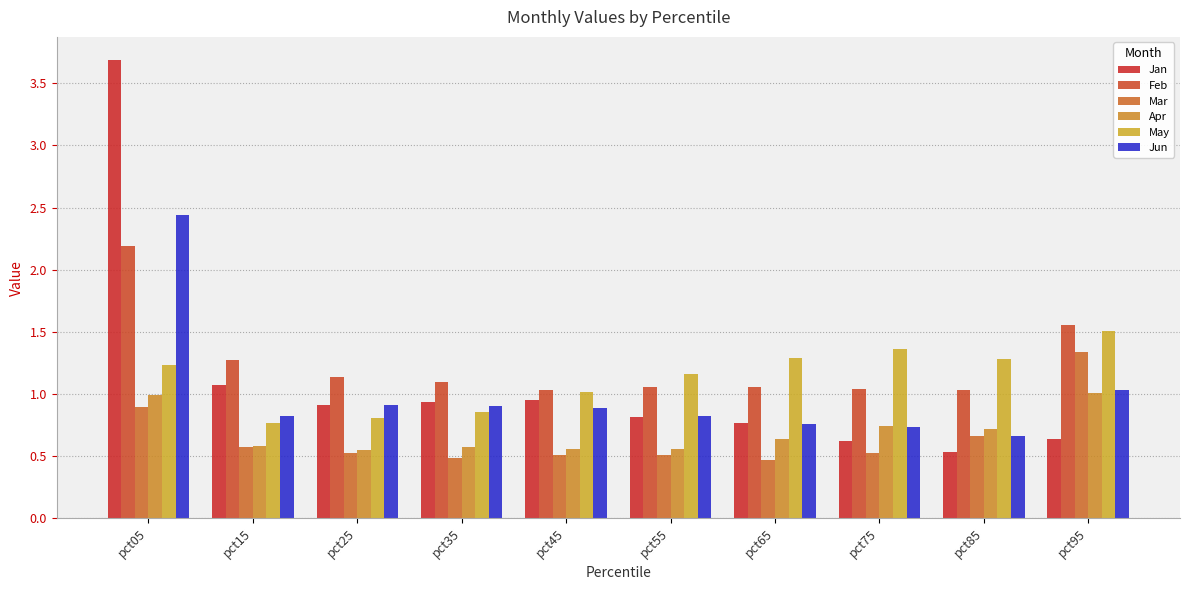

True or false: Jan has a value of 0.9 at pct25.

True